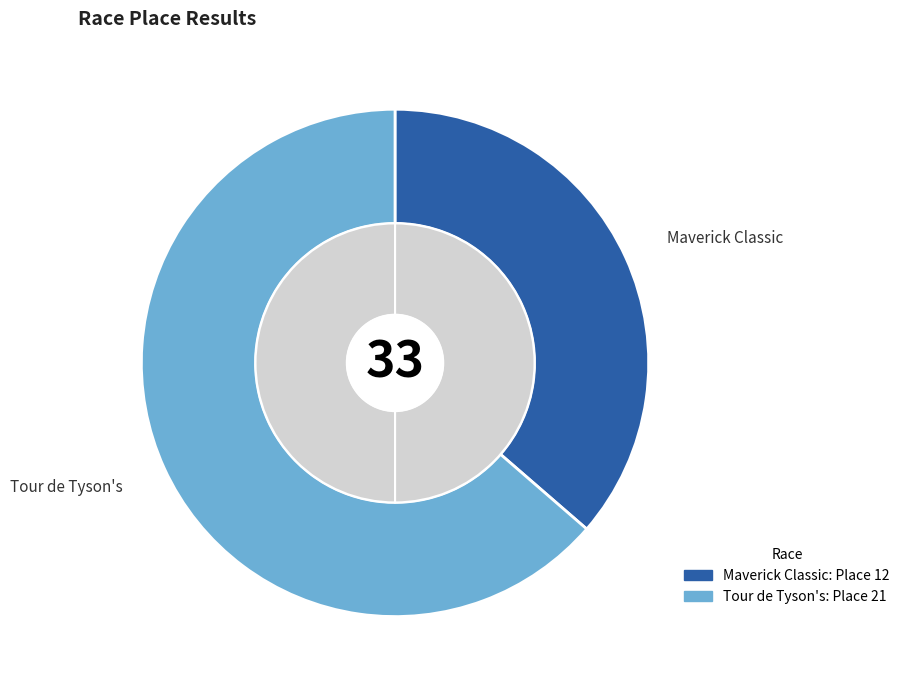

Combined, do Tour de Tyson's and Maverick Classic account for over 50%?

Yes